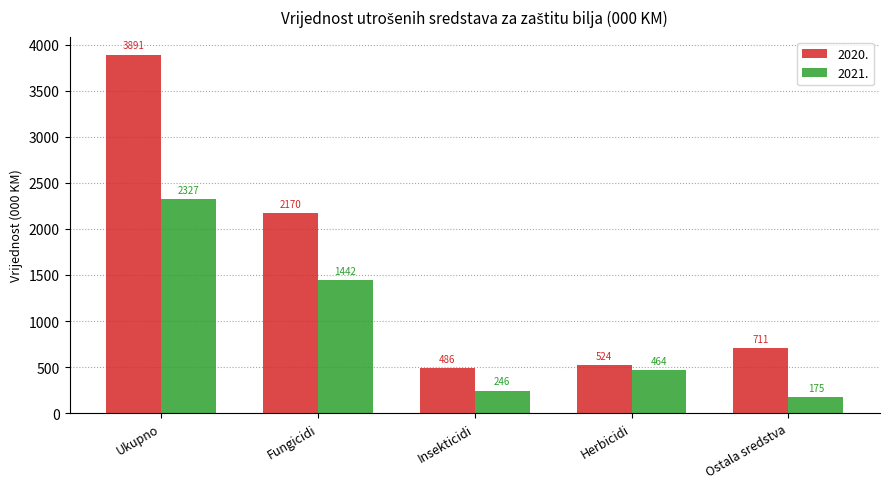

What is the sum of all 2020. values?

7782